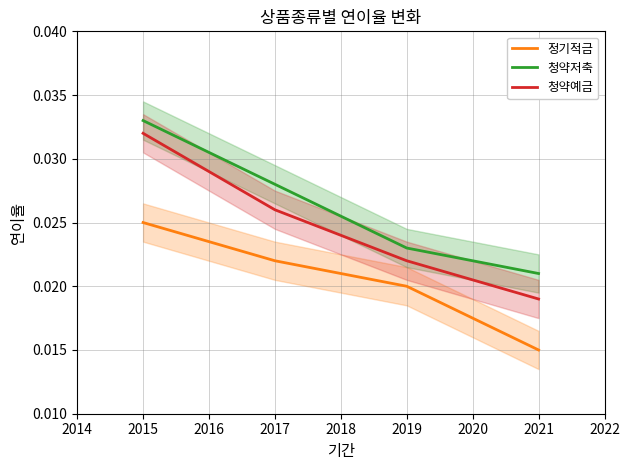

True or false: 정기적금 and 청약저축 intersect in this chart.

False